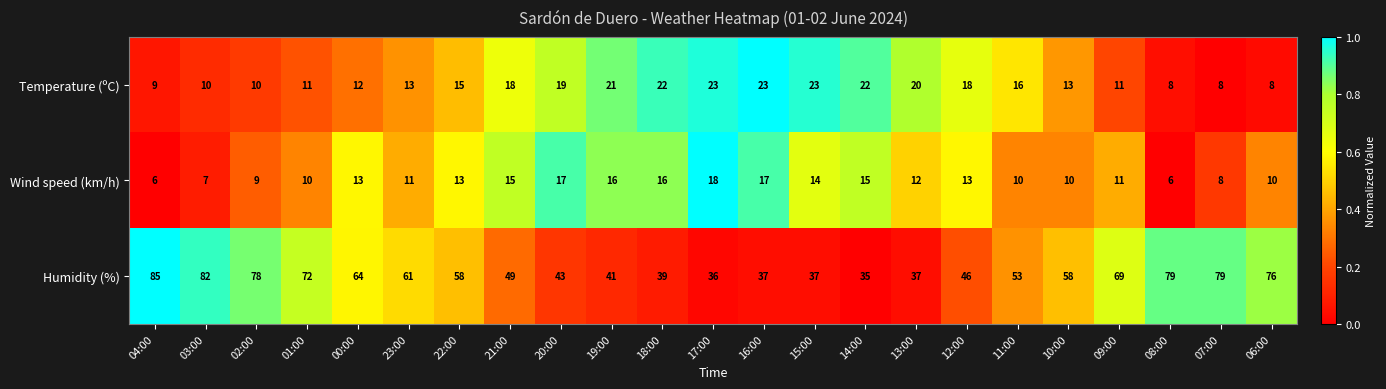

Rank the series by their maximum value, from highest to lowest.

Humidity (%), Temperature (ºC), Wind speed (km/h)